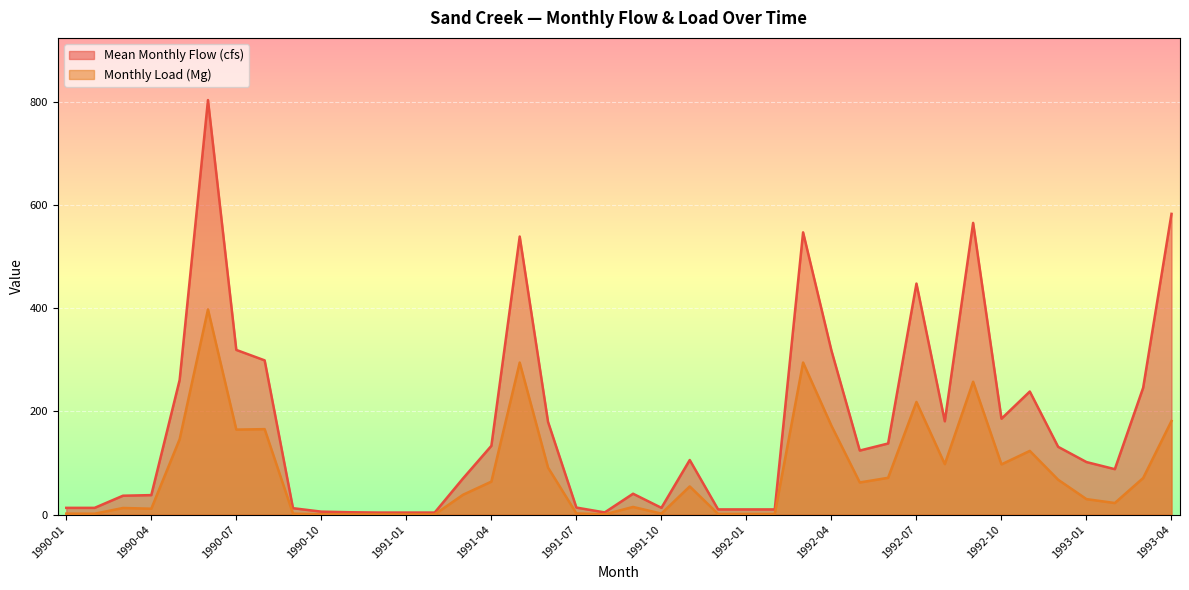

The value of Monthly Load (Mg) at 1991-04 is 63.8. True or false?

True